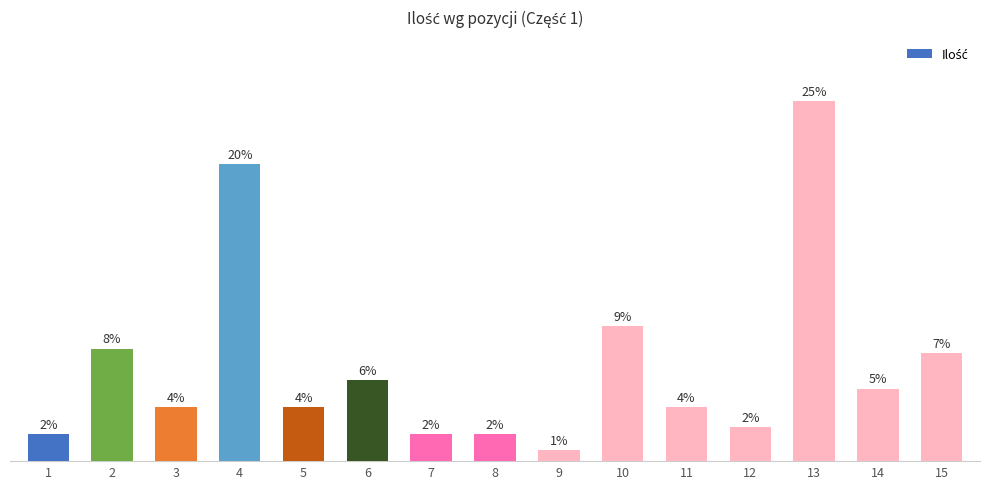

Does the chart contain any negative values?

No